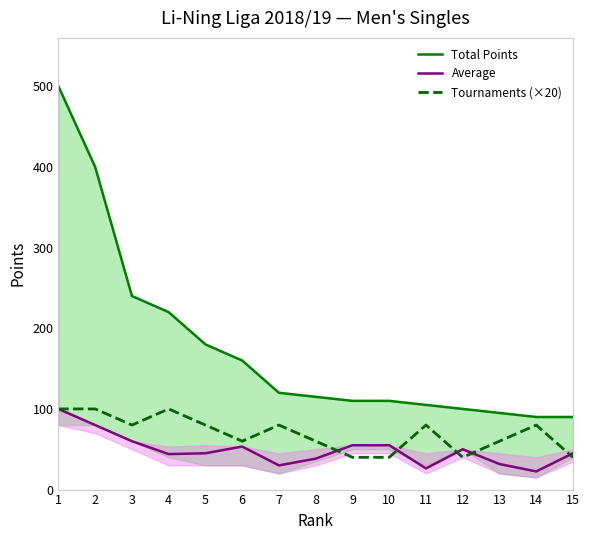

At which label is Average closest to 61?

3